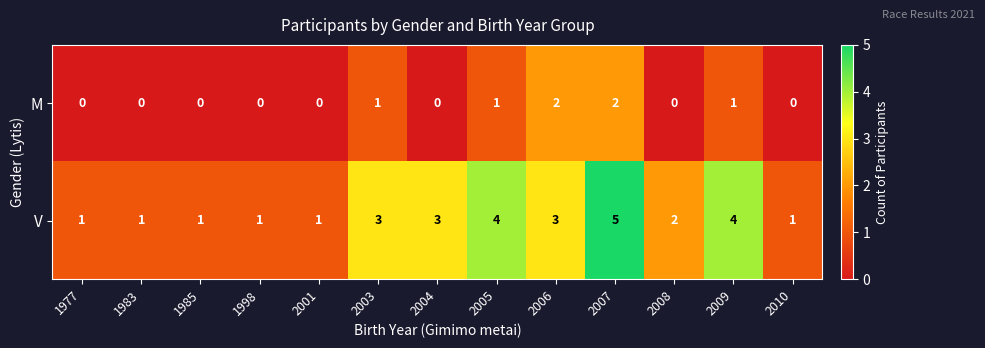

Count the number of data series in this chart.

2